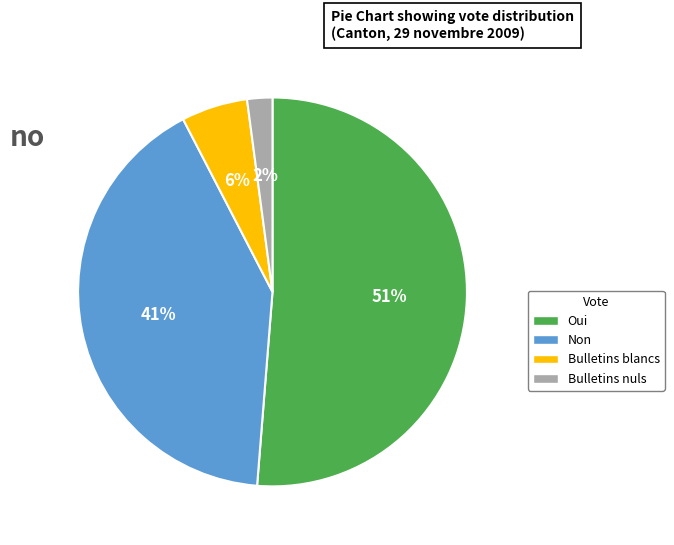

Do Bulletins nuls and Oui together represent more than half of the pie?

Yes